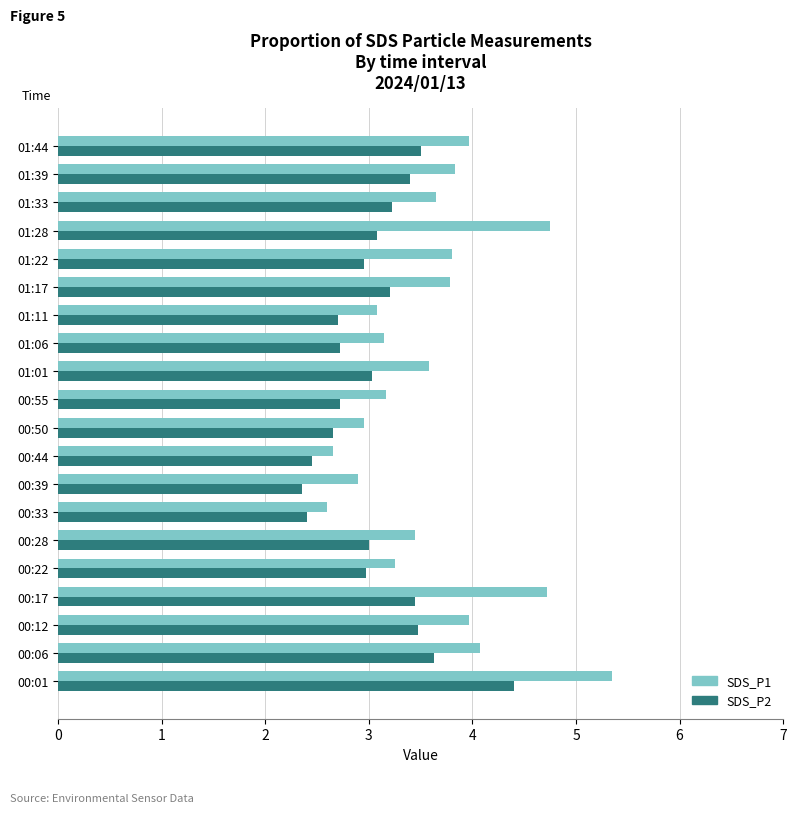

The SDS_P1 series shows 4.7 at 00:17. True or false?

True